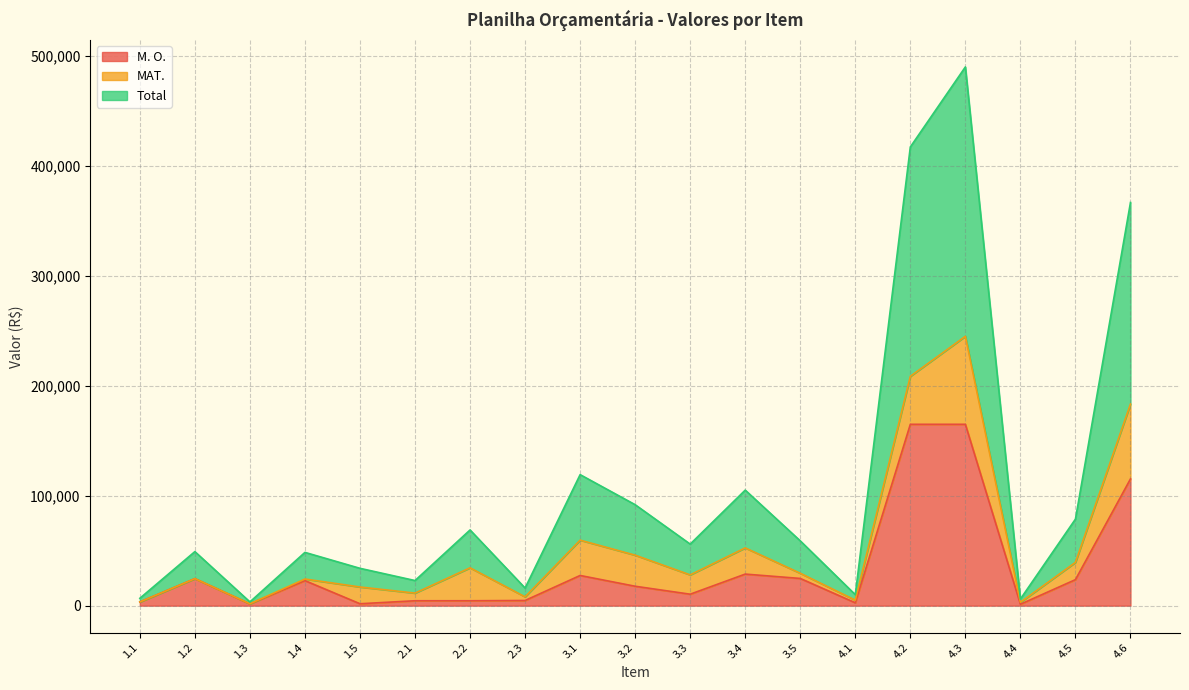

What is the greatest value displayed?

244875.0